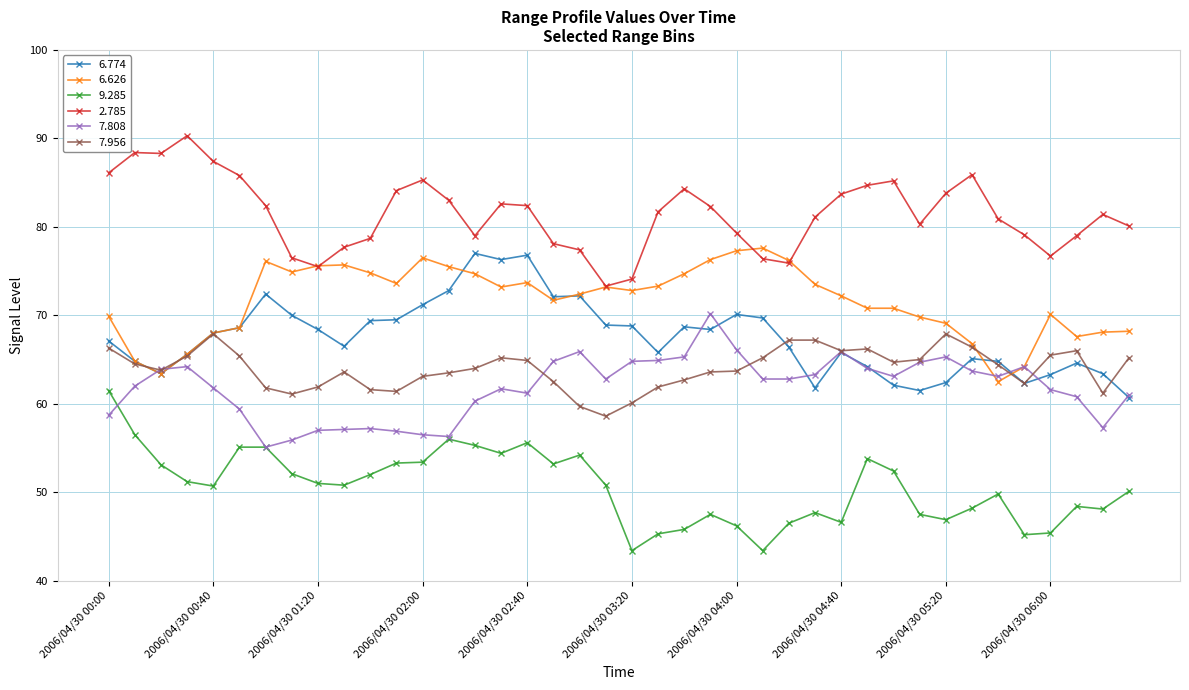

True or false: 2.785 and 9.285 intersect in this chart.

False